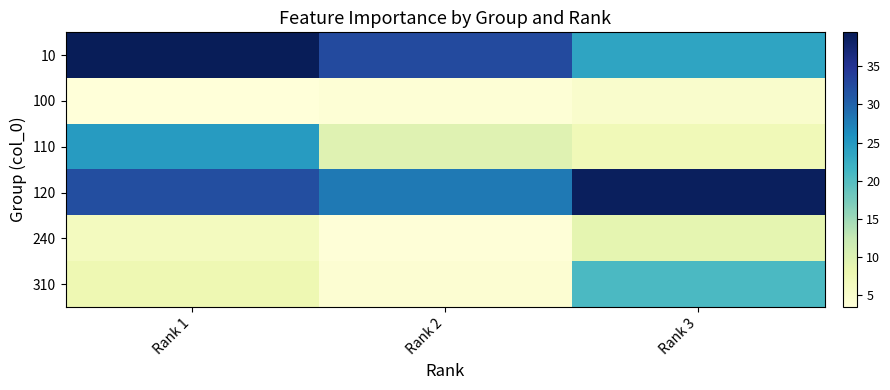

At Rank 1, list the series in order from smallest to largest.

100, 240, 310, 110, 120, 10